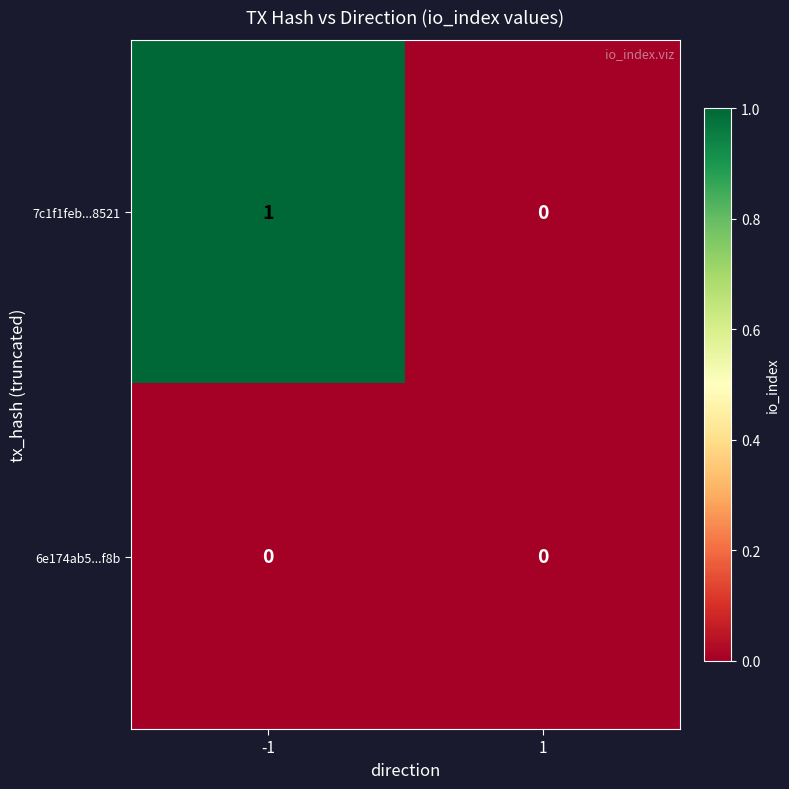

The value of 7c1f1feb...8521 at 1 is 1. True or false?

False